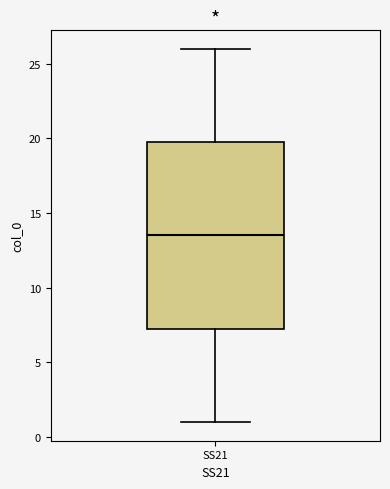

Transcribe this box plot: give where the median line is, the range the box spans, and where the two whiskers end, as read against the y-axis. The values are not printed on the chart, so give them approximately, as read against the axis.

median 13.5, box 7.5 to 20.0, whiskers 1.0 to 26.0